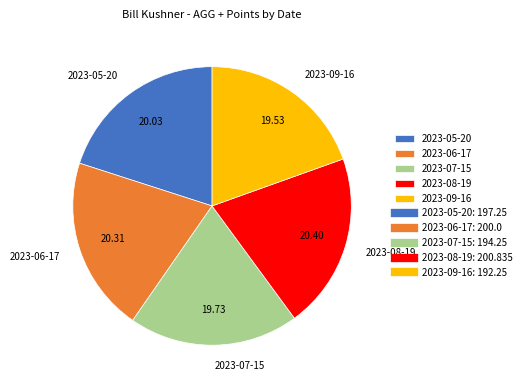

Approximately how many times larger is the value at 2023-06-17 compared to 2023-08-19?

1.0